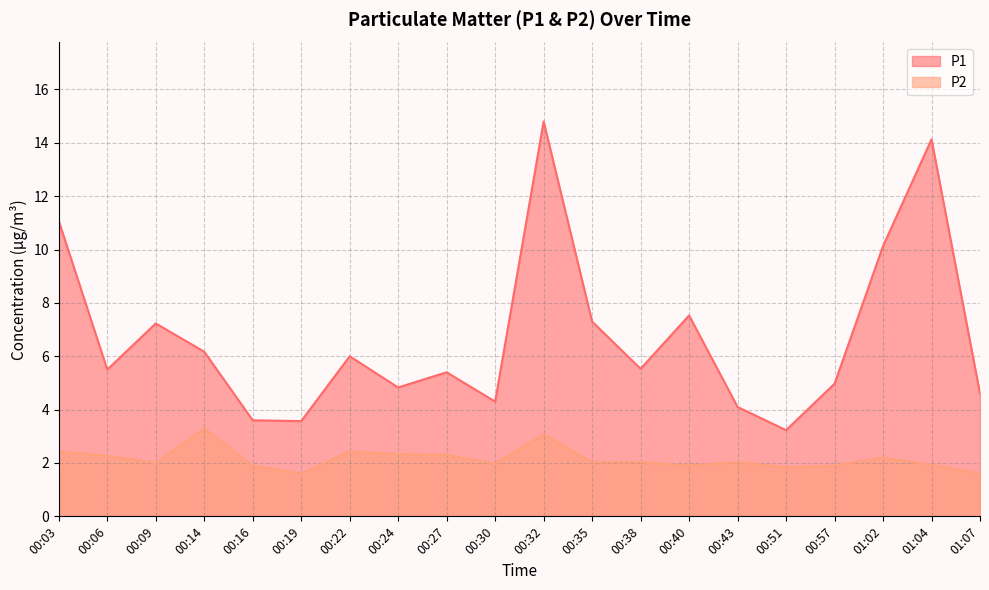

Which series has the largest range (max minus min)?

P1